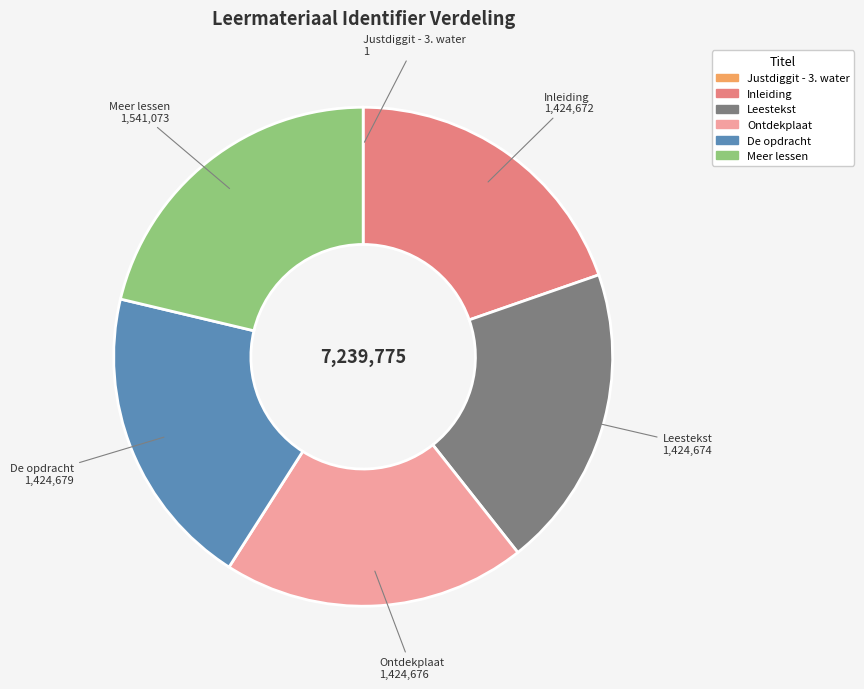

Which has a higher value, Meer lessen or Leestekst?

Meer lessen